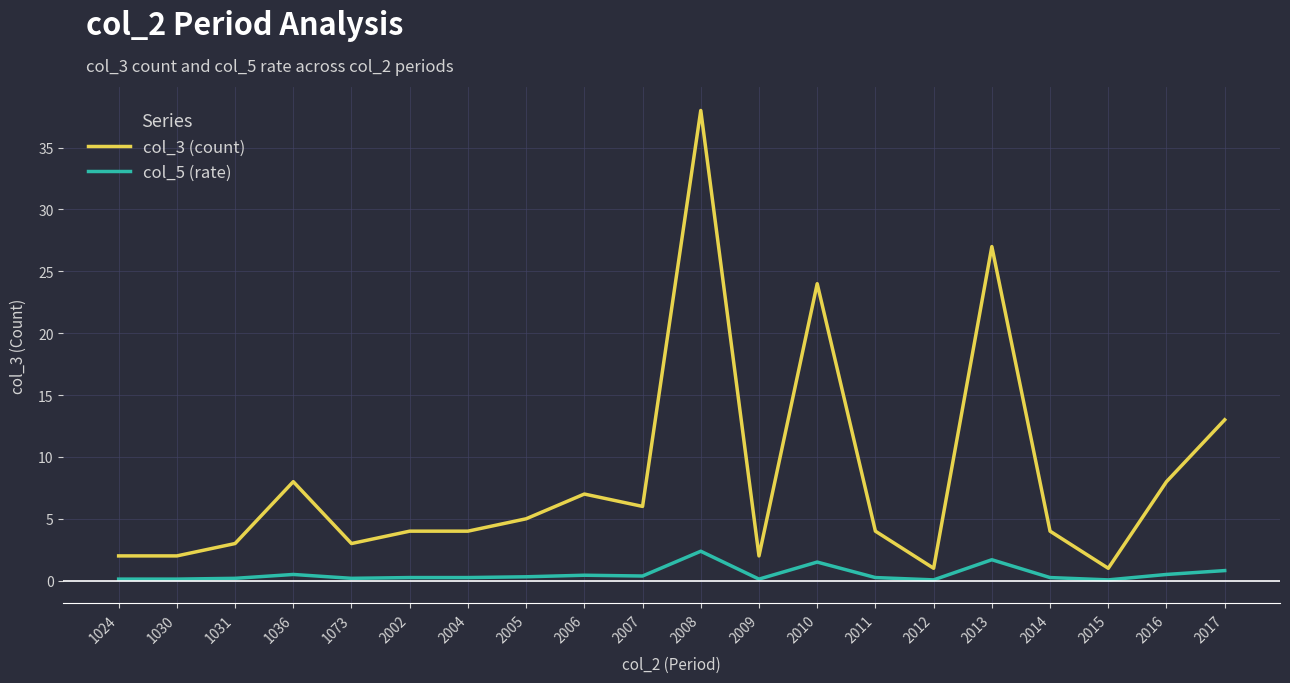

What is the minimum value shown in the chart?

0.1